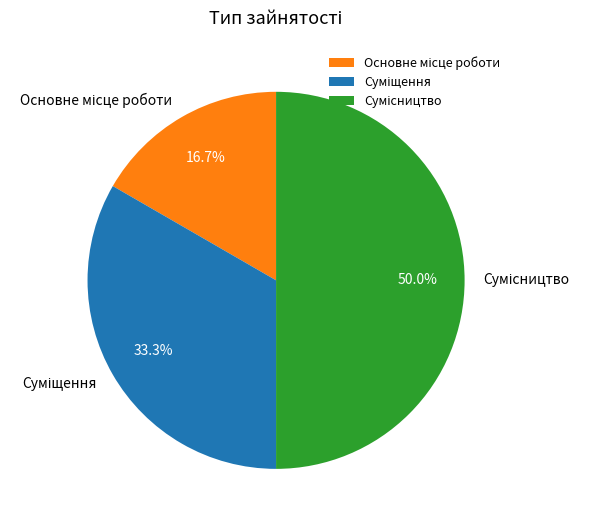

Combined, do Основне місце роботи and Сумісництво account for over 50%?

Yes